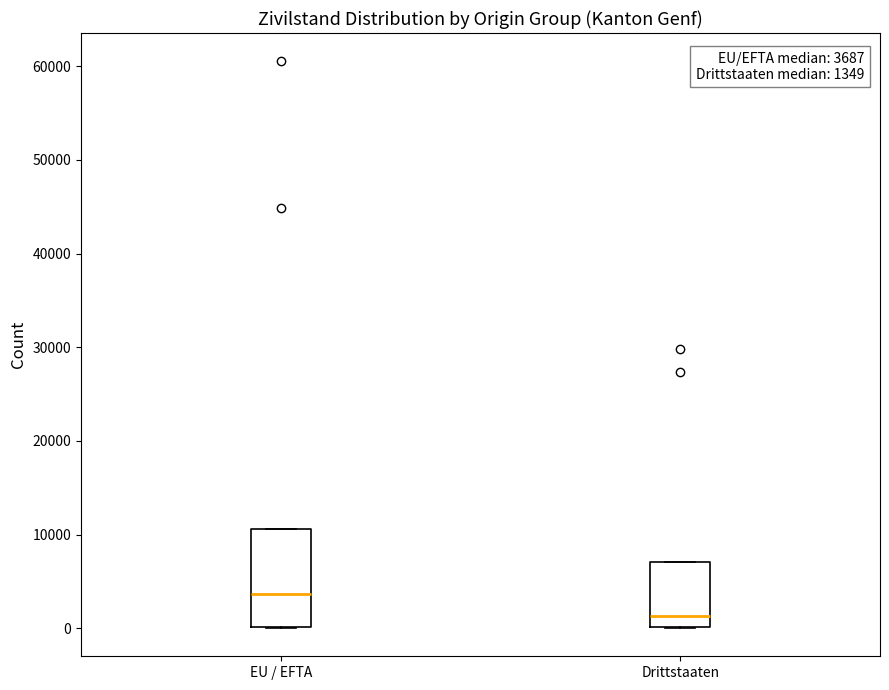

Which box's median line is the highest?

EU / EFTA